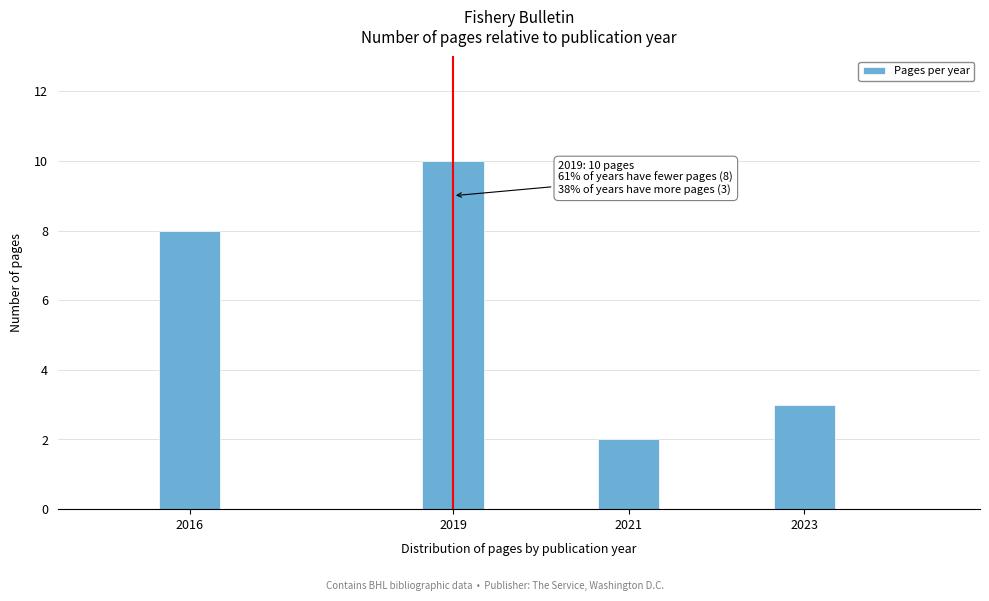

Reading right to left, extract all data points from this chart.

2023=3	2021=2	2019=10	2016=8